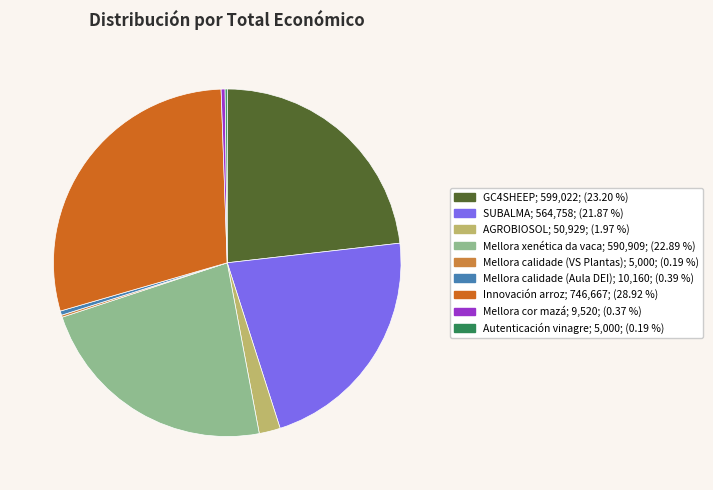

Do SUBALMA and AGROBIOSOL together represent more than half of the pie?

No